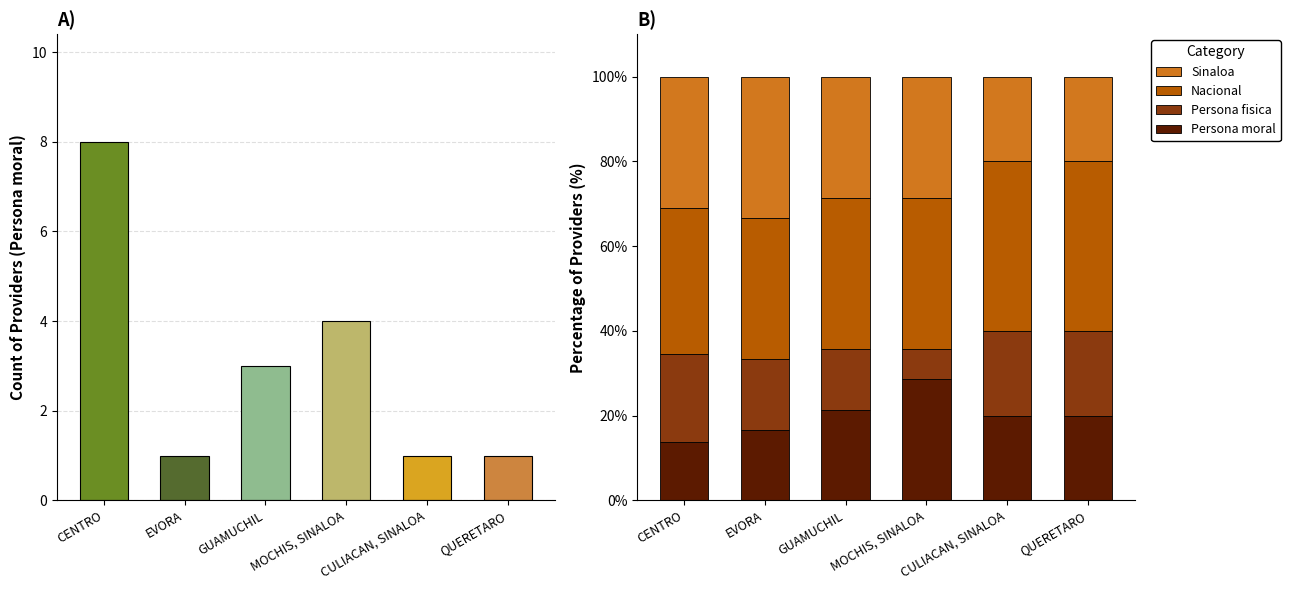

List the series in order of their overall mean, highest first.

Nacional, Sinaloa, Persona moral, Persona fisica